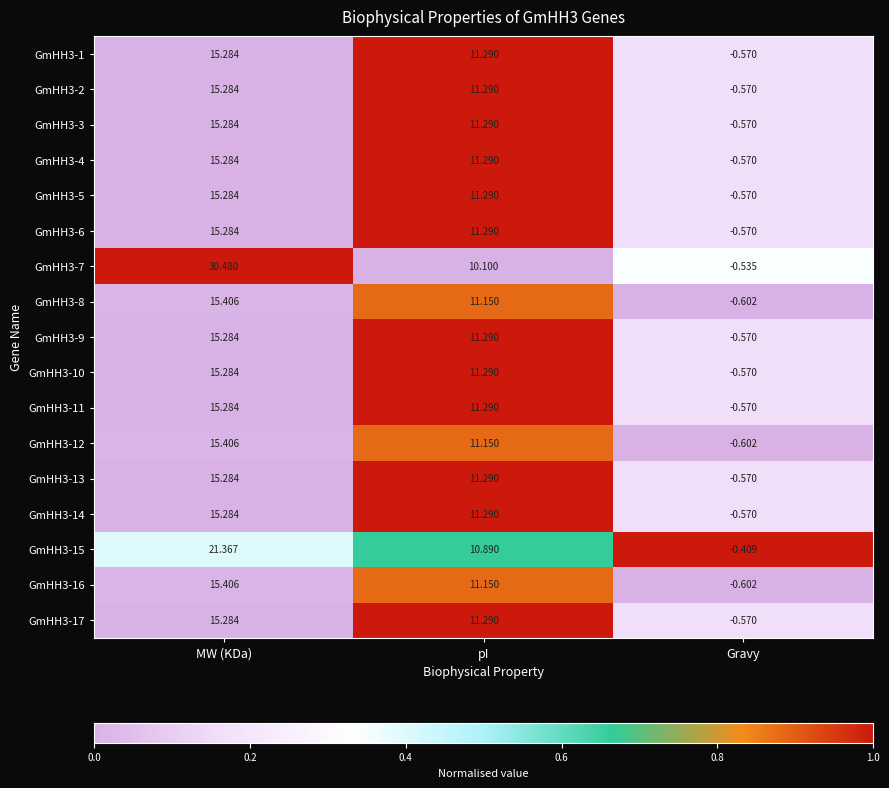

Which label corresponds to the smallest value in the chart?

Gravy